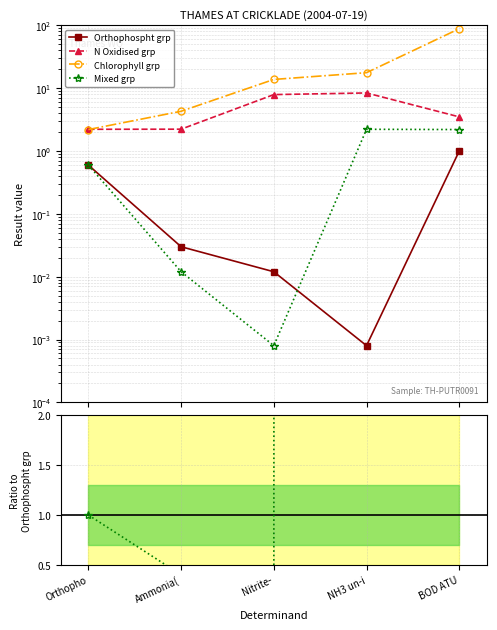

What is the label of the 5th point from the left?

BOD ATU